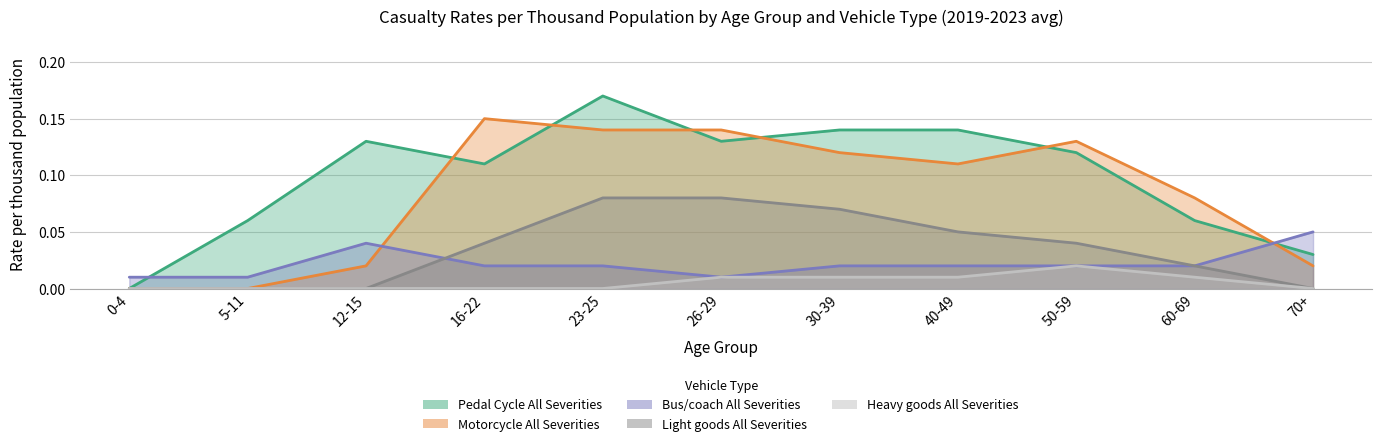

What is the sum of all Motorcycle All Severities values?

0.9